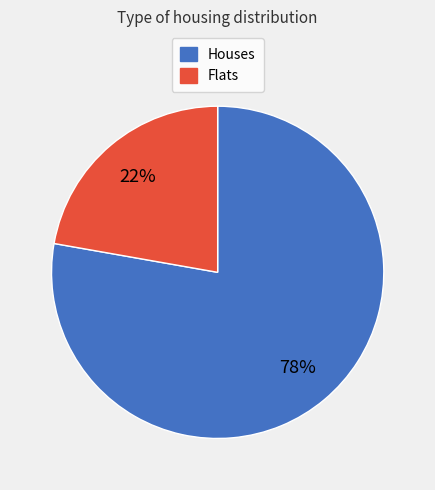

To the nearest percent, what is the average slice percentage?

50%